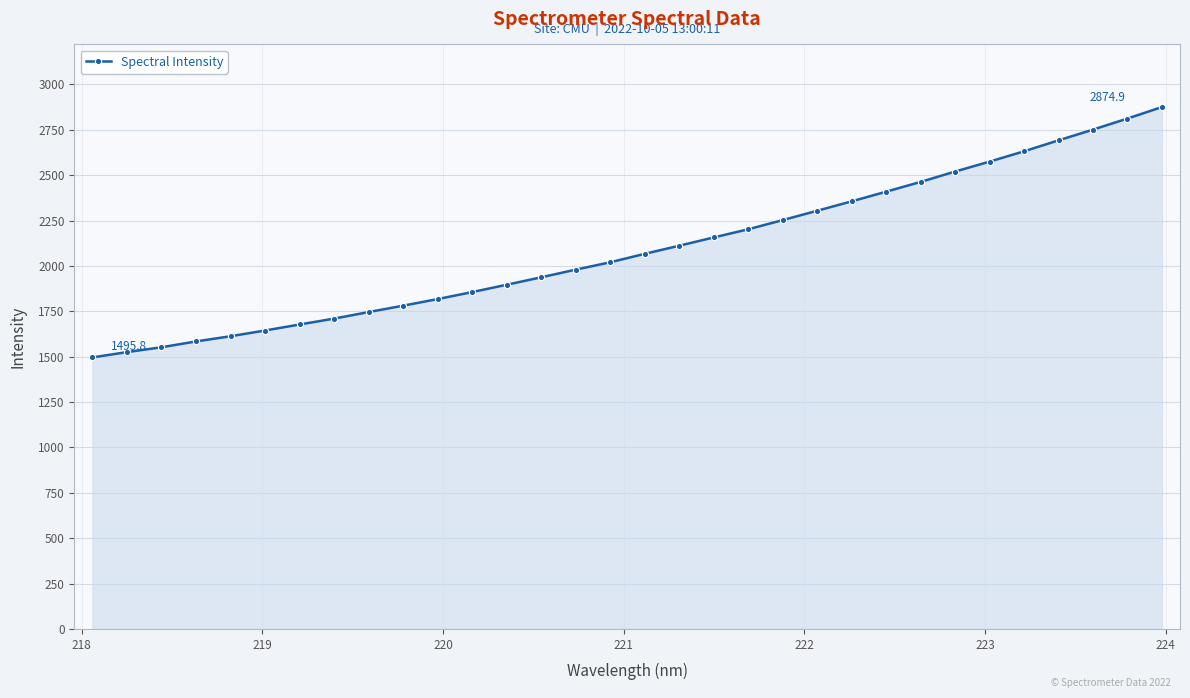

What is the smallest value displayed?

1495.8